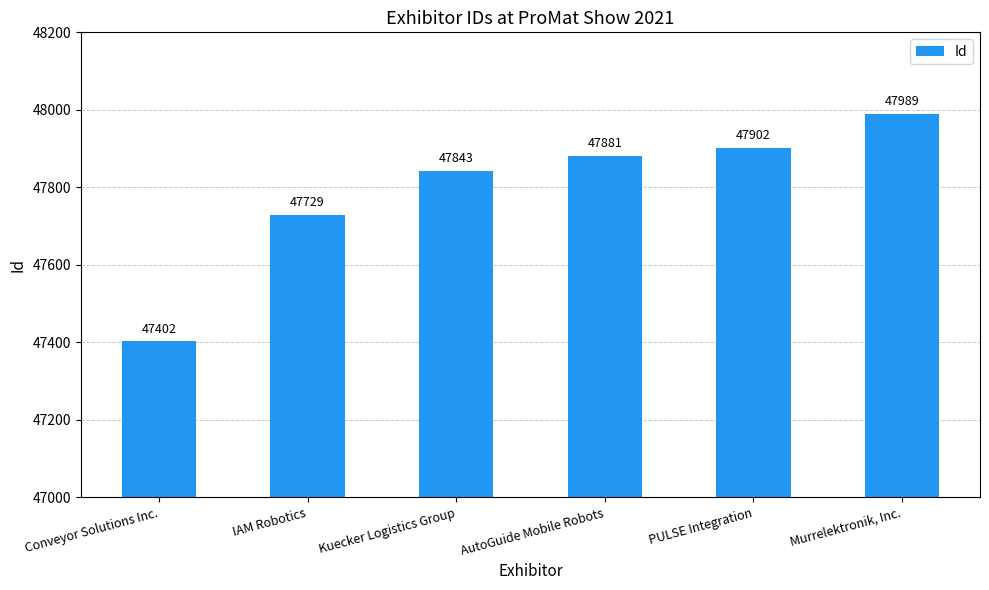

What position from the right is AutoGuide Mobile Robots?

3